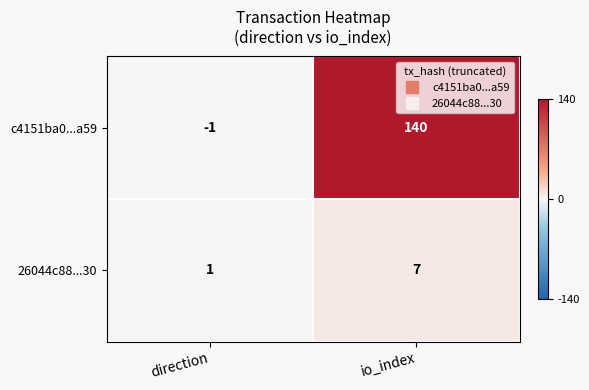

Where is c4151ba0...a59 nearest to the value 69?

direction